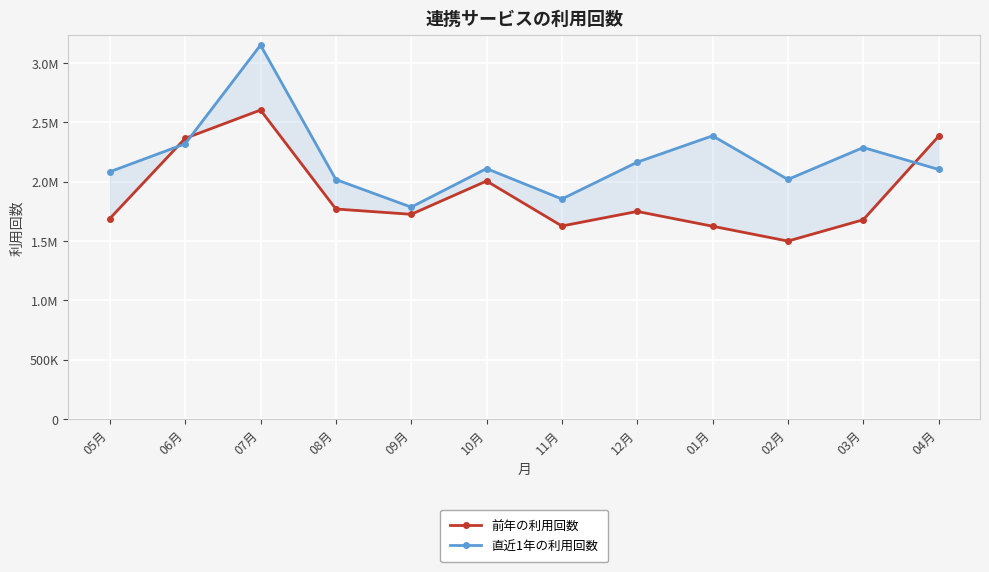

What is the difference between the 前年の利用回数 values at 05月 and 09月?

35503